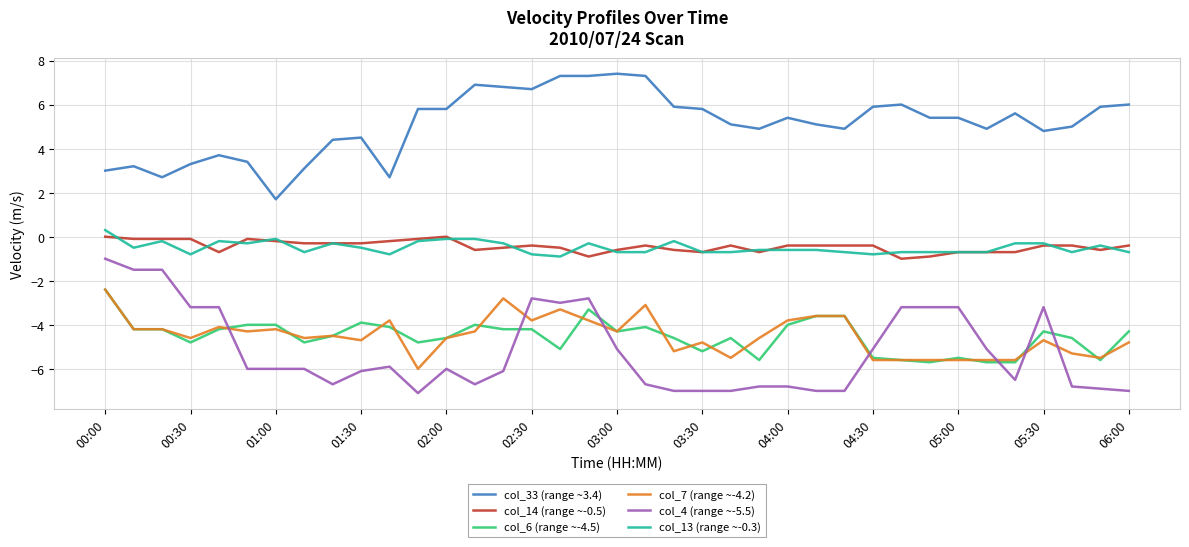

Which series has the largest total across all categories?

col_33 (range ~3.4)